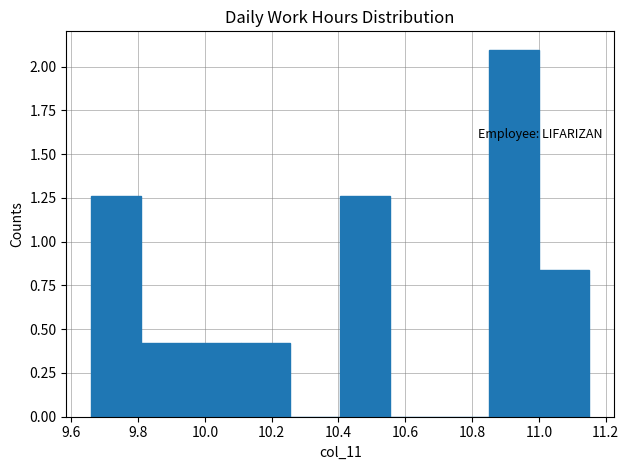

Reading left to right, list every bar in this chart as the range it spans on the x-axis followed by its height. Neither the bar edges nor the heights are printed on the chart, so give them approximately, as read against the axes.

9.66 to 9.80: 1.25
9.80 to 9.96: 0.40
9.96 to 10.10: 0.40
10.10 to 10.26: 0.40
10.26 to 10.40: 0
10.40 to 10.56: 1.25
10.56 to 10.70: 0
10.70 to 10.86: 0
10.86 to 11.00: 2.10
11.00 to 11.16: 0.85